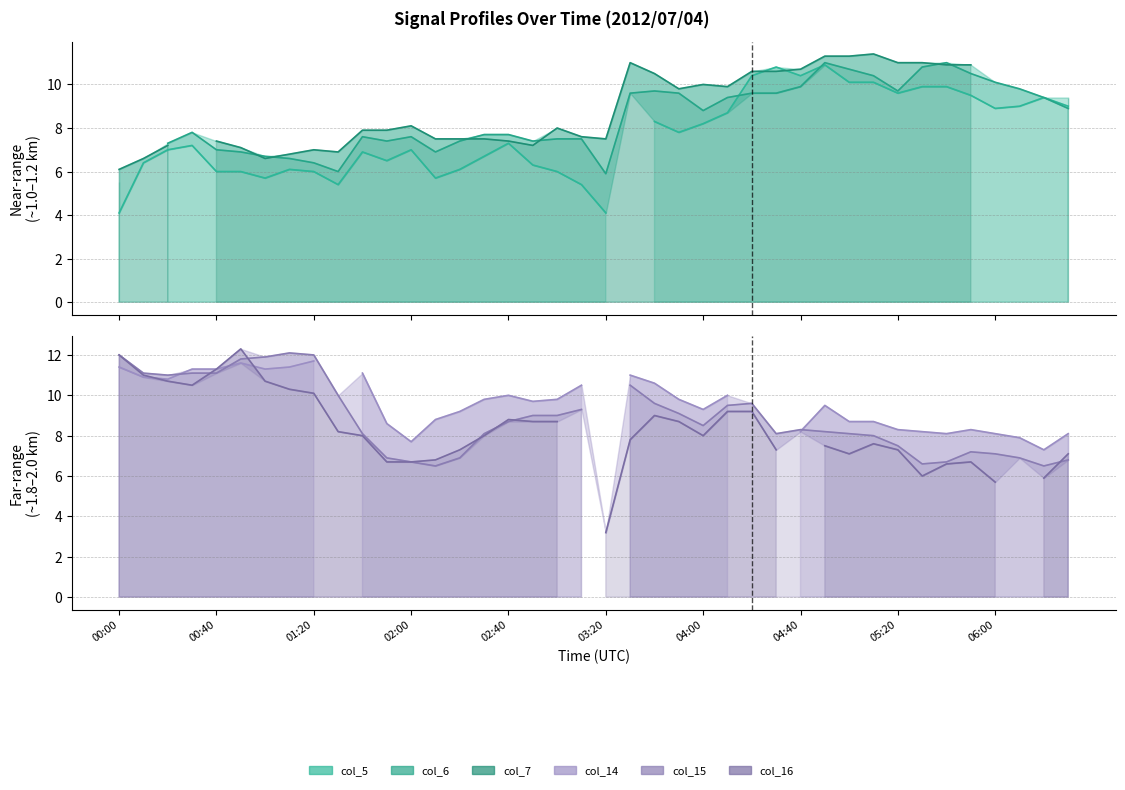

What is the difference between the second highest and second lowest values in the col_15 (1.936) series?

5.6